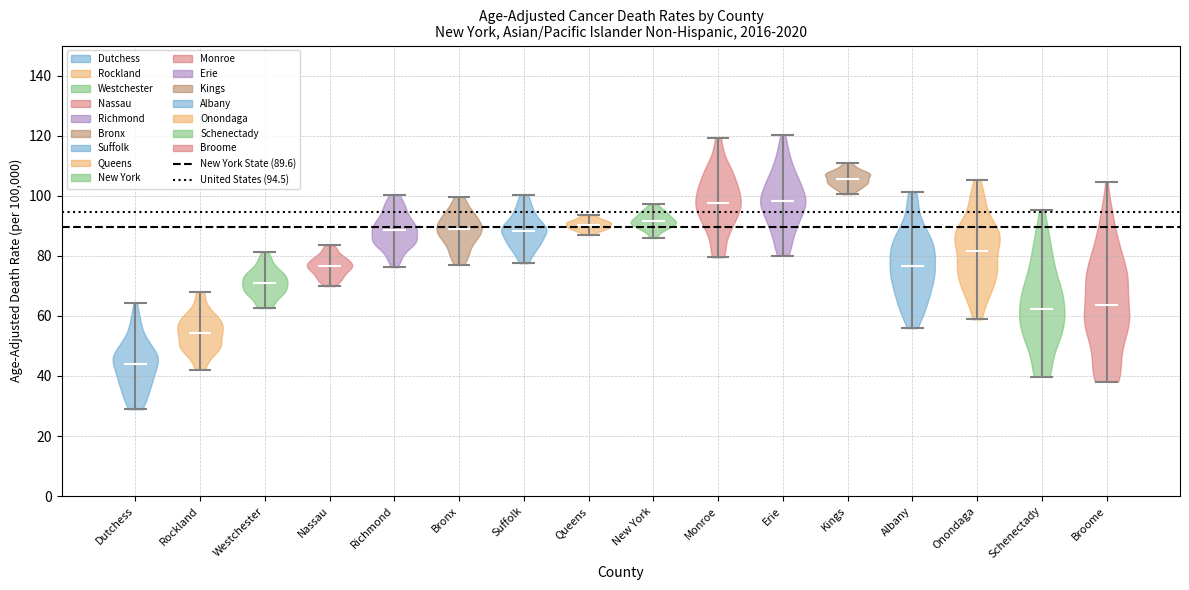

Reading left to right, read every violin against the y-axis: where its median line is, and the lowest and highest points it reaches. The values are not printed on the chart, so give them approximately, as read against the axis.

Dutchess: median line 44, lowest point 28, highest point 64
Rockland: median line 54, lowest point 42, highest point 68
Westchester: median line 72, lowest point 62, highest point 82
Nassau: median line 76, lowest point 70, highest point 84
Richmond: median line 88, lowest point 76, highest point 100
Bronx: median line 88, lowest point 78, highest point 100
Suffolk: median line 88, lowest point 78, highest point 100
Queens: median line 90, lowest point 86, highest point 94
New York: median line 92, lowest point 86, highest point 98
Monroe: median line 98, lowest point 80, highest point 120
Erie: median line 98, lowest point 80, highest point 120
Kings: median line 106, lowest point 100, highest point 112
Albany: median line 76, lowest point 56, highest point 102
Onondaga: median line 82, lowest point 58, highest point 106
Schenectady: median line 62, lowest point 40, highest point 96
Broome: median line 64, lowest point 38, highest point 104